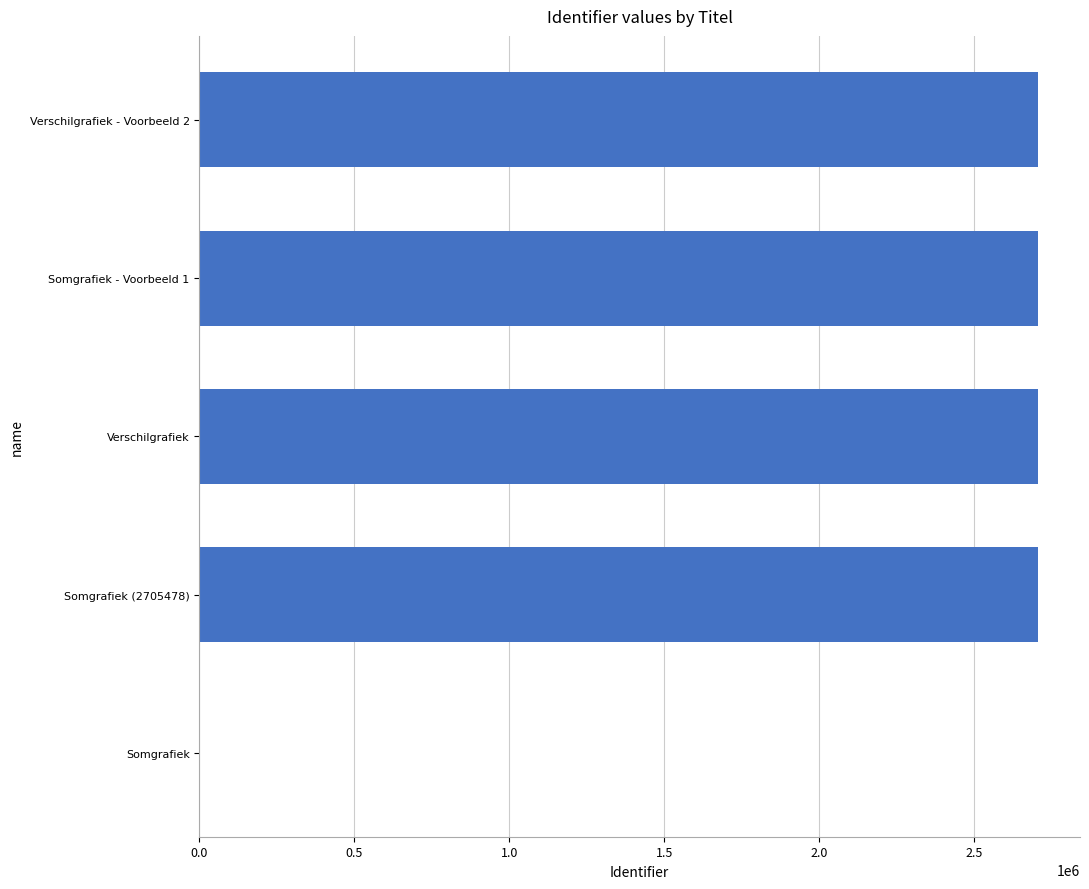

Approximately how many times larger is the value at Verschilgrafiek - Voorbeeld 2 compared to Verschilgrafiek?

1.0